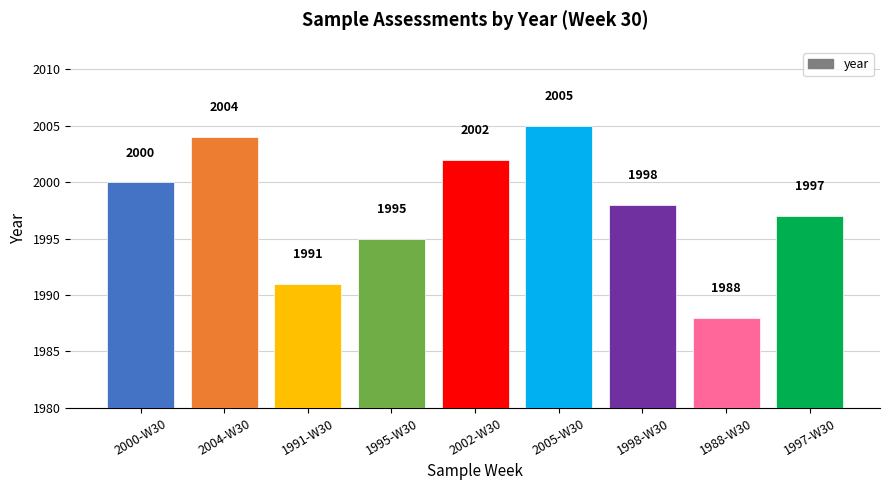

List the labels in order of value, largest first.

2005-W30, 2004-W30, 2002-W30, 2000-W30, 1998-W30, 1997-W30, 1995-W30, 1991-W30, 1988-W30